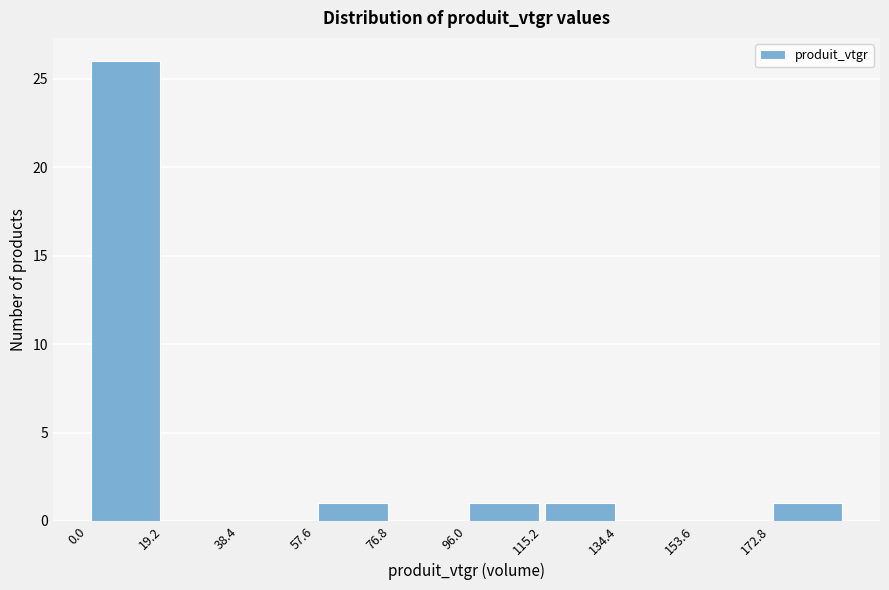

Reading left to right, list every bar in this chart as the range it spans on the x-axis followed by its height. Neither the bar edges nor the heights are printed on the chart, so give them approximately, as read against the axes.

0 to 20: 26
20 to 38: 0
38 to 58: 0
58 to 76: 1
76 to 96: 0
96 to 116: 1
116 to 134: 1
134 to 154: 0
154 to 172: 0
172 to 192: 1